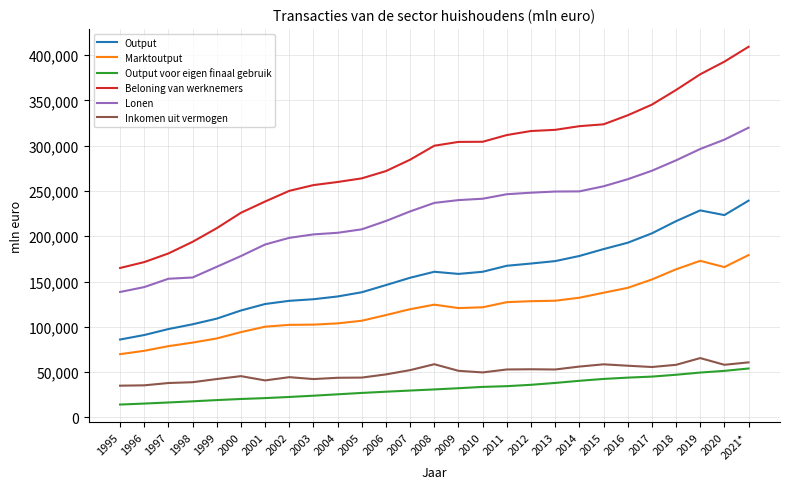

Which category has the highest value in the Beloning van werknemers series?

2021*